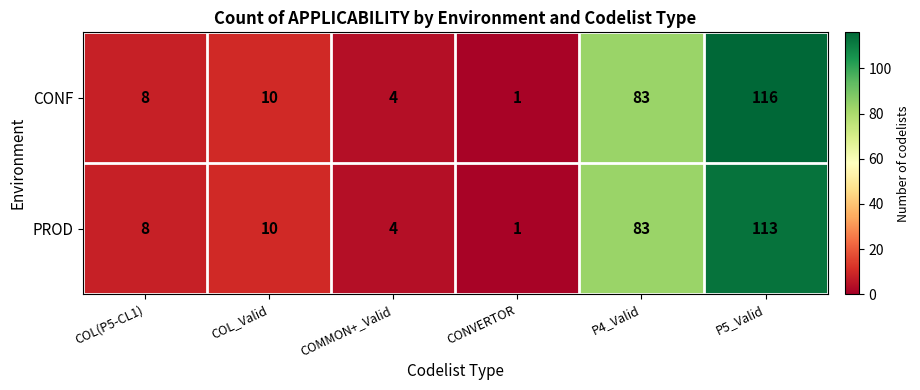

How many data points does each series have?

6